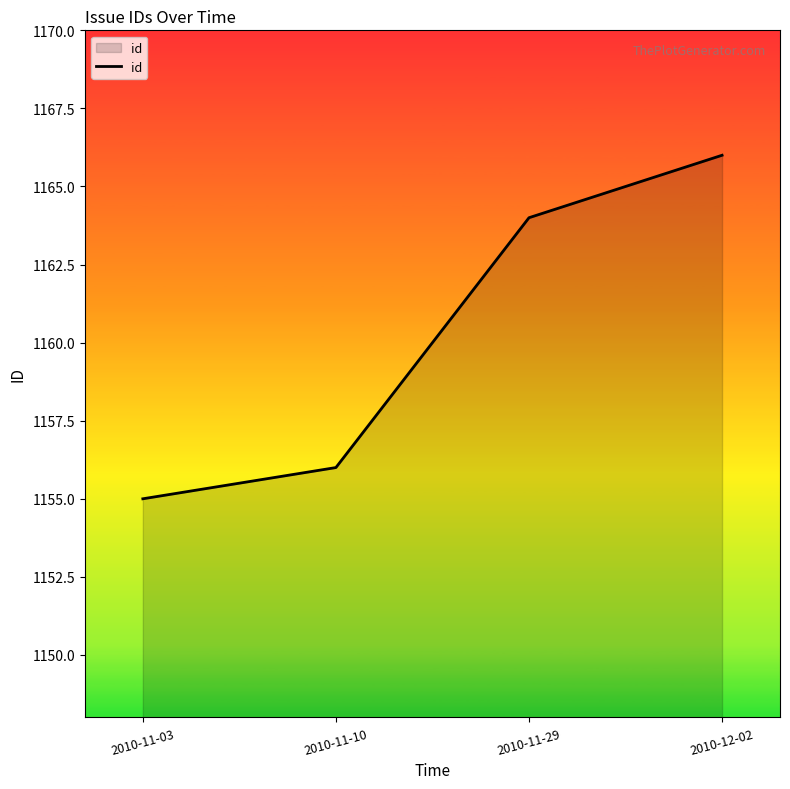

What is the average value?

1160